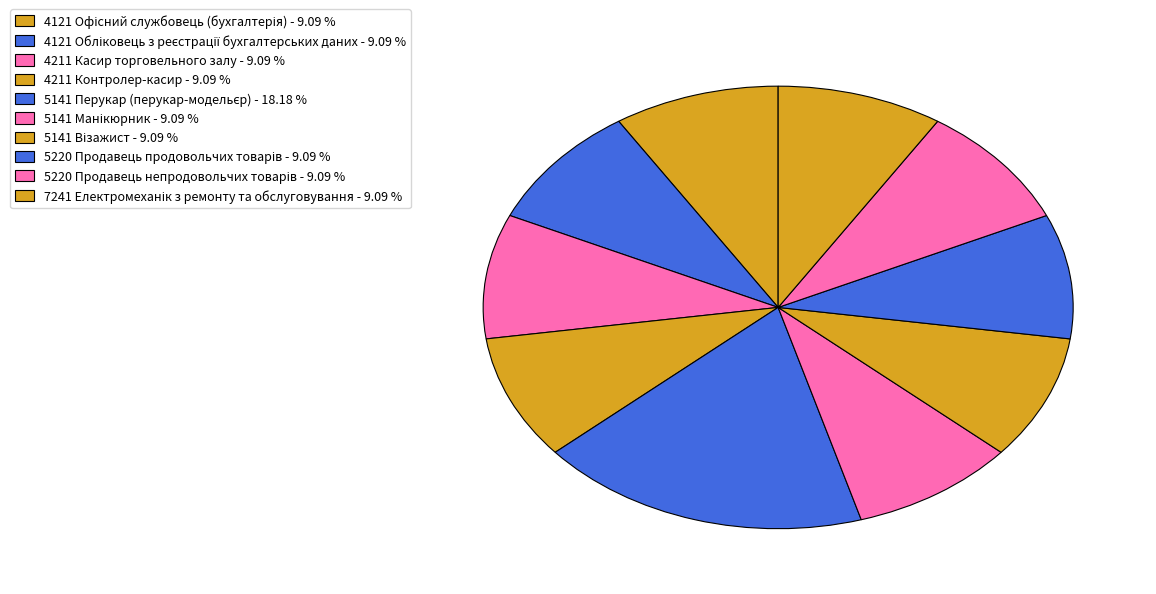

Count the number of slices in the pie.

10